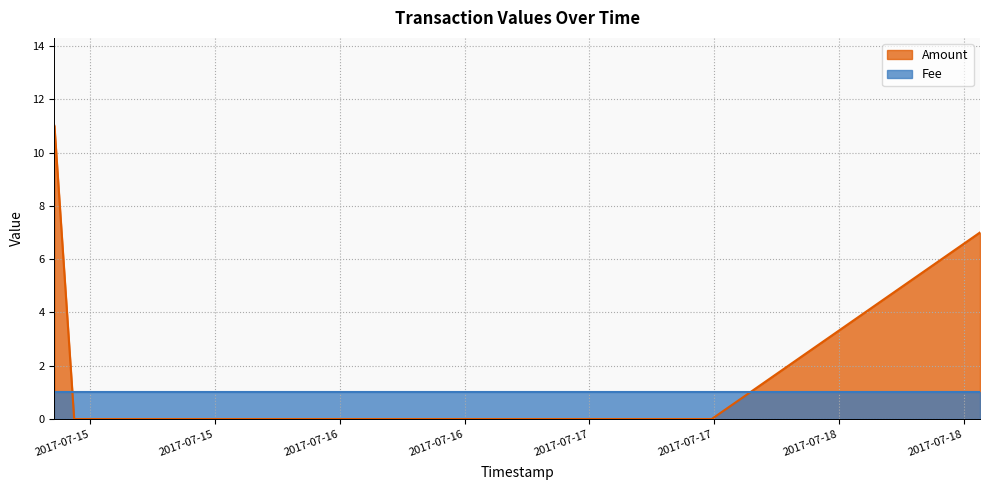

List the labels in order of value, smallest first.

2017-07-14 22:27:31, 2017-07-17 11:46:13, 2017-07-18 13:34:37, 2017-07-14 20:33:35